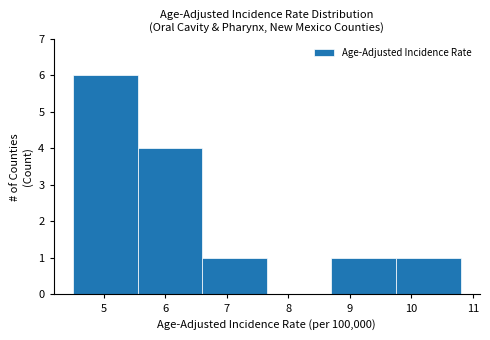

Reading left to right, transcribe this chart: for each bar, give the range it covers on the x-axis and its height. Neither the bar edges nor the heights are printed on the chart, so give them approximately, as read against the axes.

4.50 to 5.55: 6
5.55 to 6.60: 4
6.60 to 7.65: 1
7.65 to 8.70: 0
8.70 to 9.75: 1
9.75 to 10.80: 1